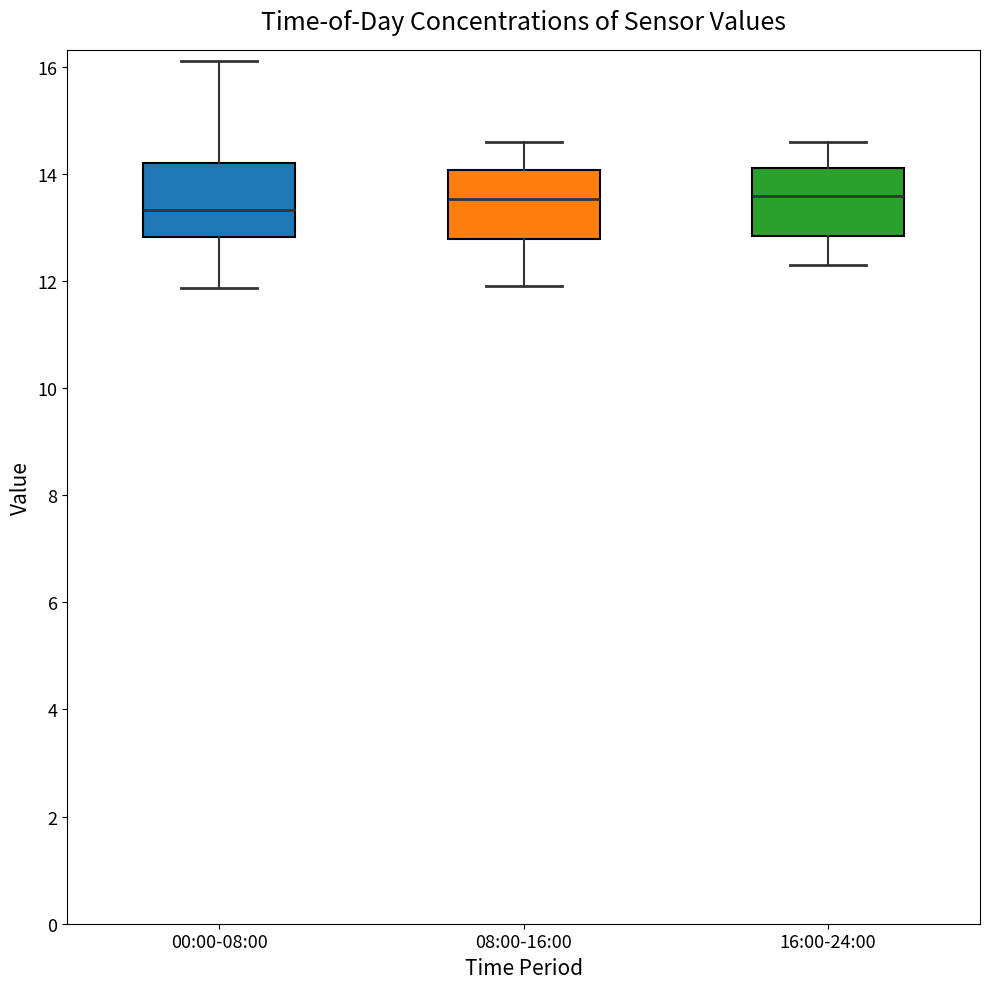

Reading left to right, read every box against the y-axis: the position of its median line, the range the box covers, and the ends of its whiskers. The values are not printed on the chart, so give them approximately, as read against the axis.

00:00-08:00: median 13.4, box 12.8 to 14.2, whiskers 11.8 to 16.2
08:00-16:00: median 13.6, box 12.8 to 14.0, whiskers 12.0 to 14.6
16:00-24:00: median 13.6, box 12.8 to 14.2, whiskers 12.4 to 14.6